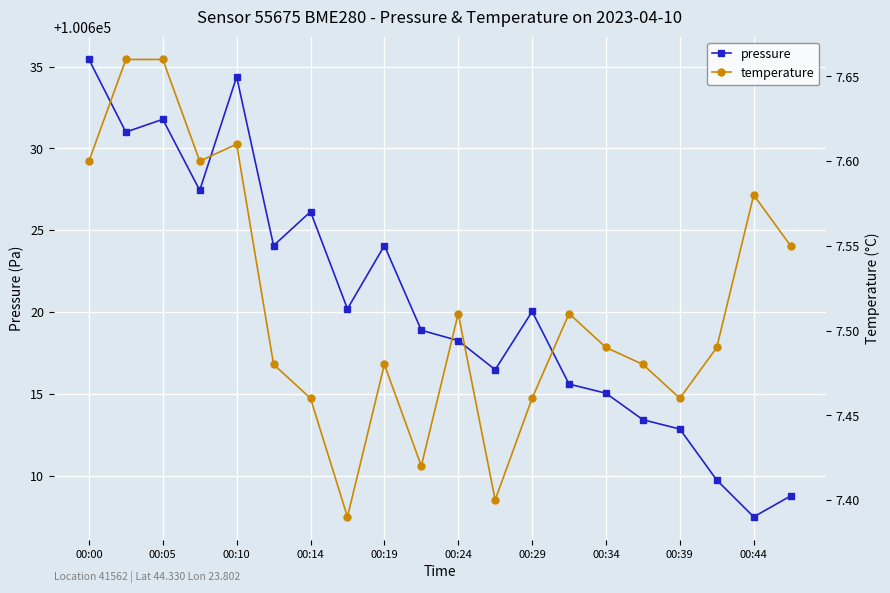

Is it true that pressure equals 22376.7 at 00:34?

False